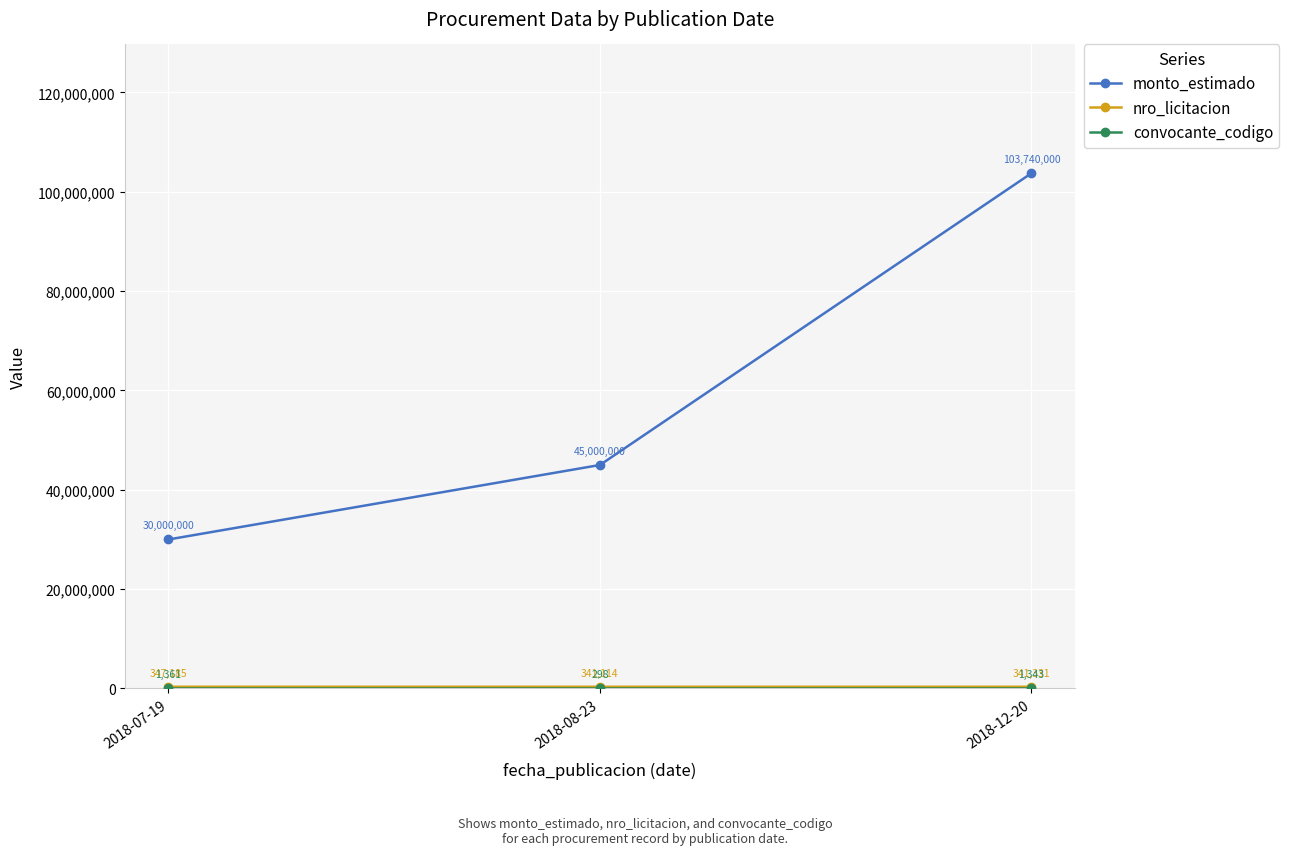

At how many categories does at least one series exceed 79627037?

1